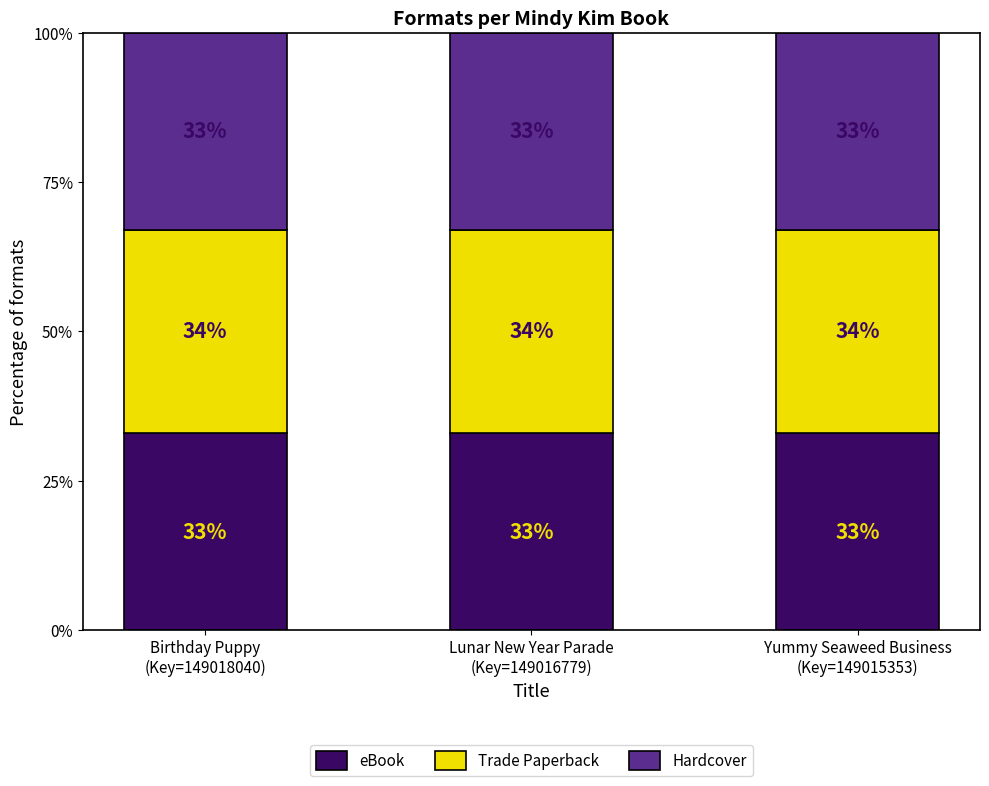

What is the sum of all eBook values?

99